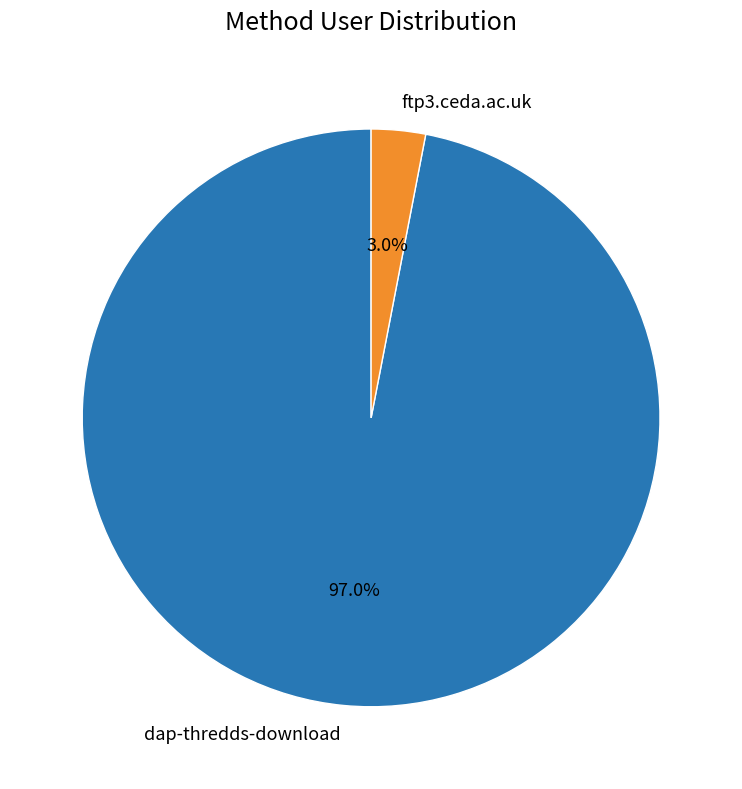

To the nearest percent, what portion does dap-thredds-download represent?

97%